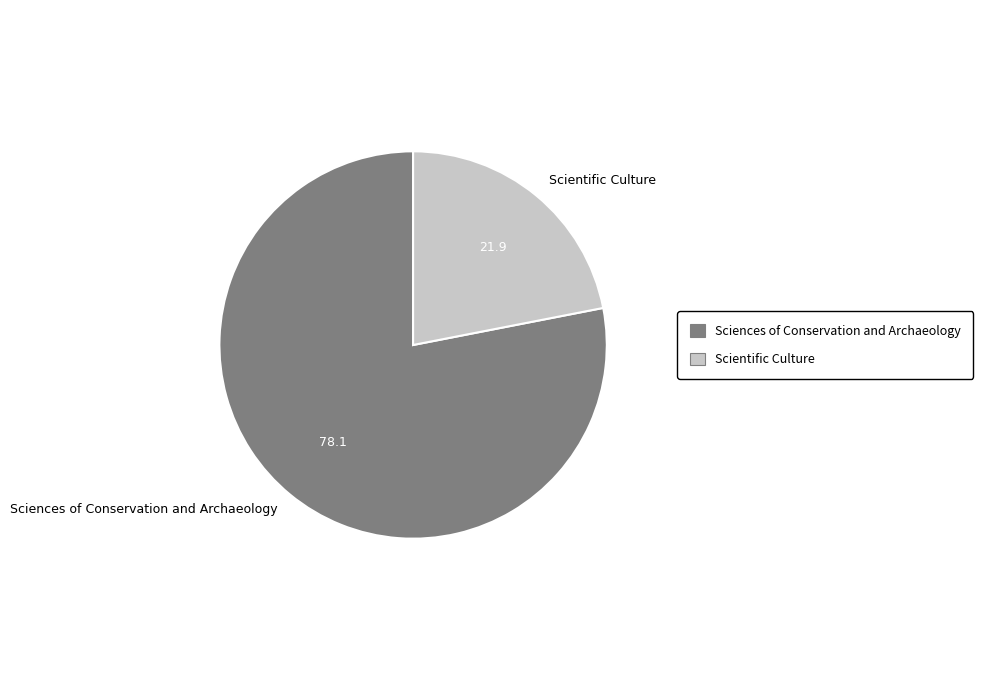

Does Sciences of Conservation and Archaeology account for over 50% of the chart?

Yes